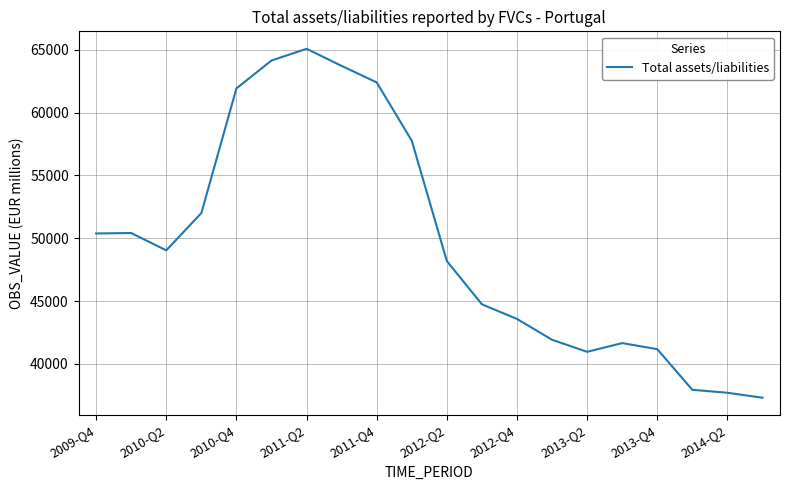

What is the minimum value shown in the chart?

37318.0